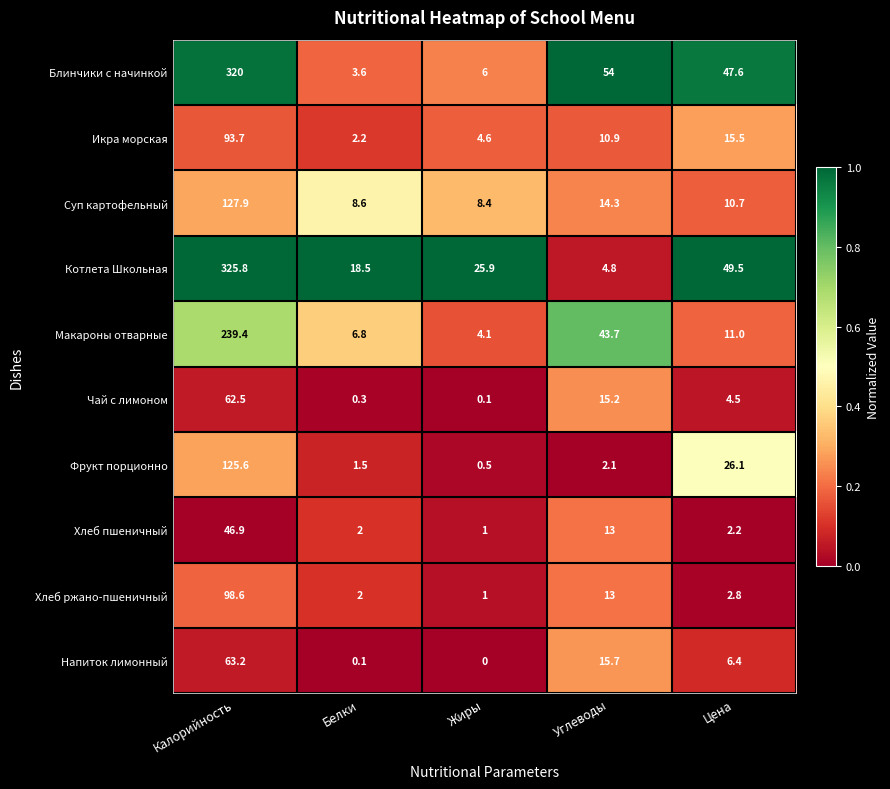

How many data points does each series have?

5